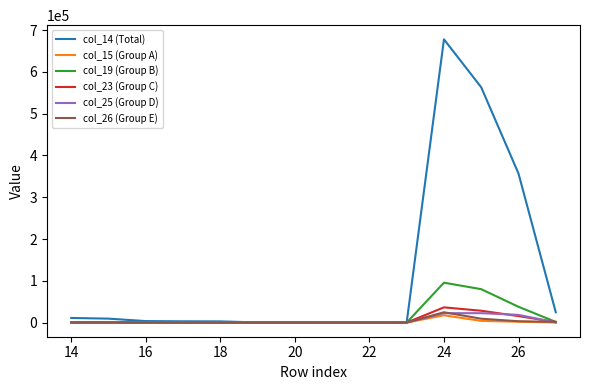

Does the chart have visible grid lines?

No